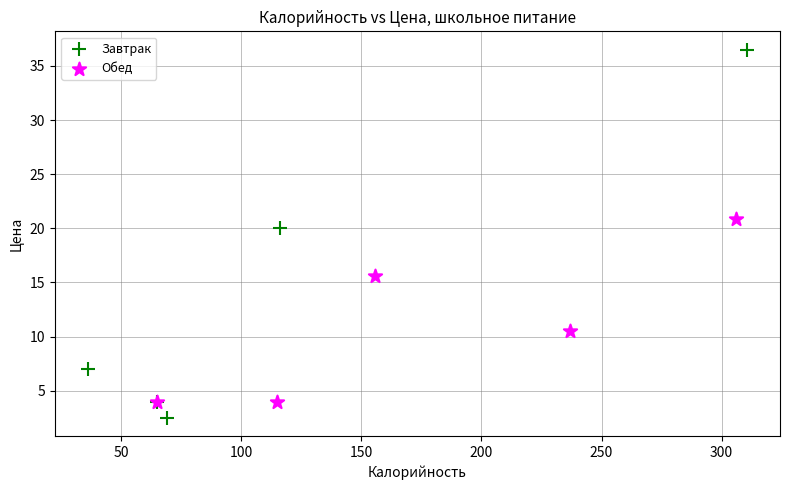

Which series reaches the minimum Y coordinate?

Завтрак